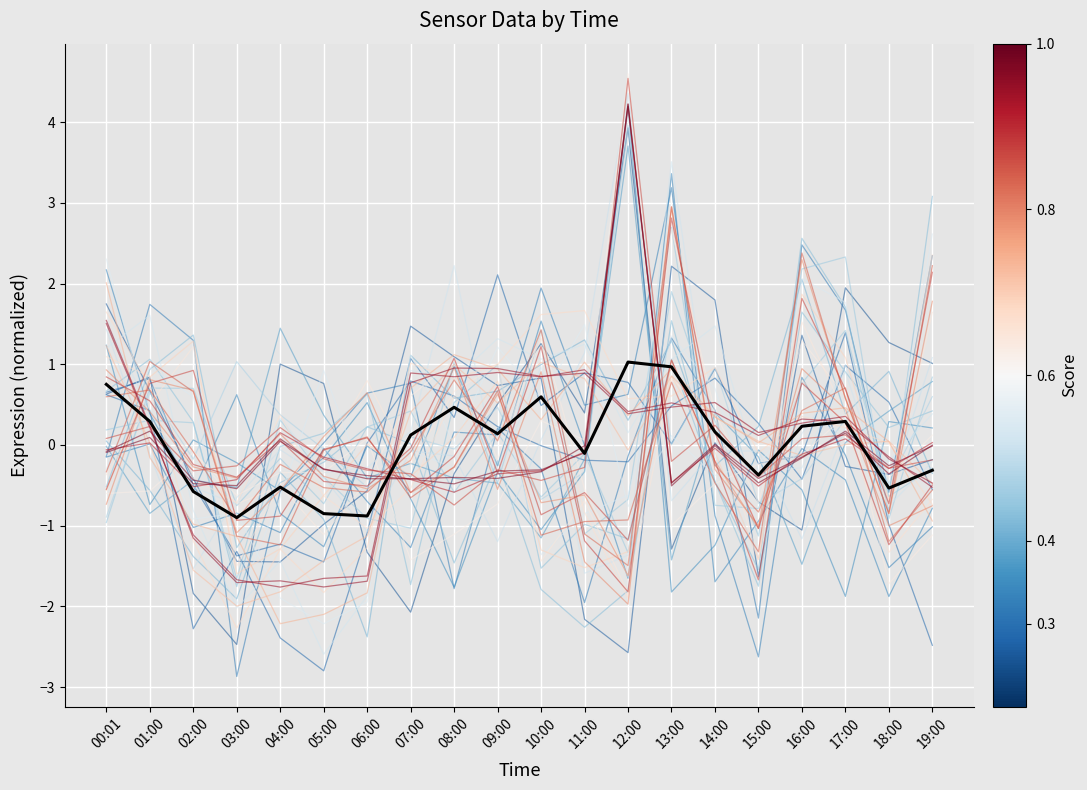

What is the difference between the maximum and minimum values?

1.9